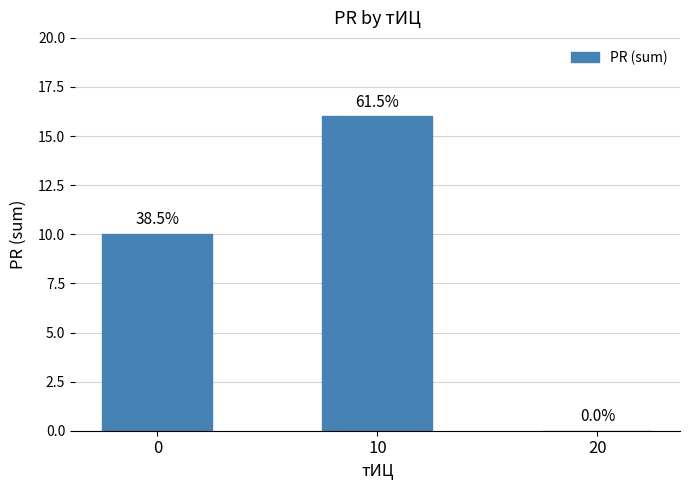

Are the bars horizontal?

No